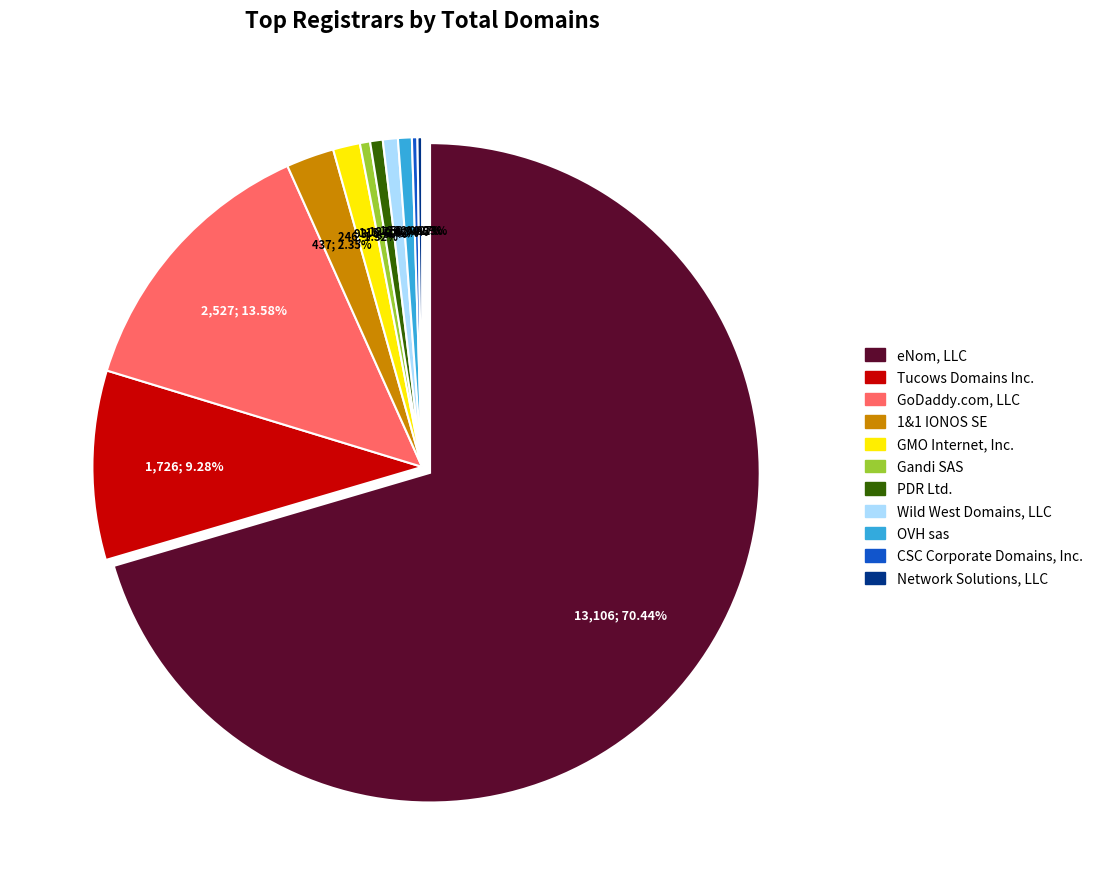

How many slices are in this pie chart?

11